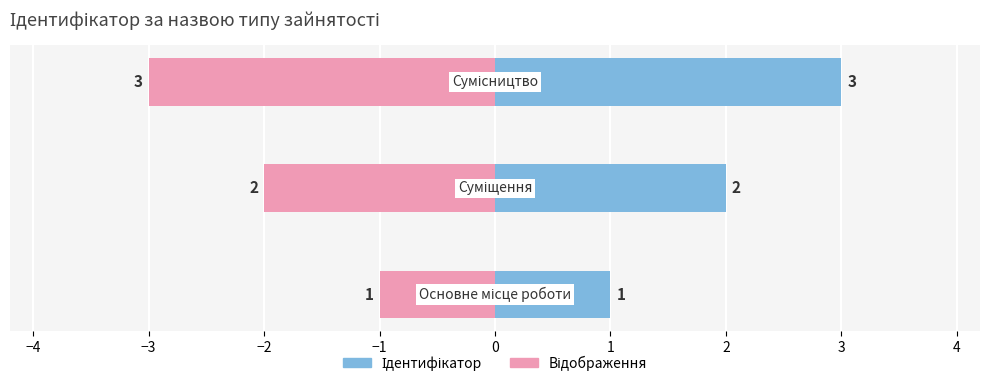

What is the value of the Відображення bar at the 1st from the left?

-1